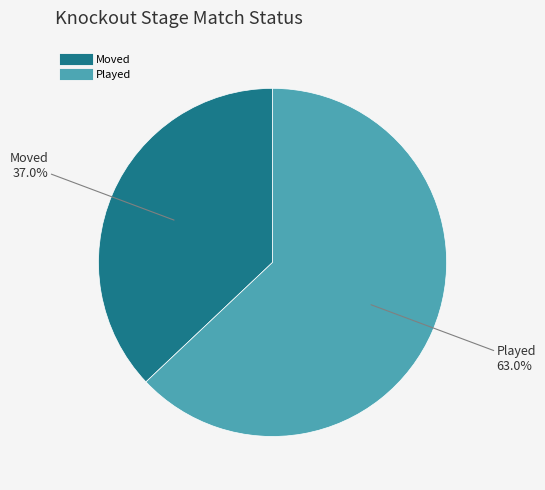

How many segments does this pie chart have?

2